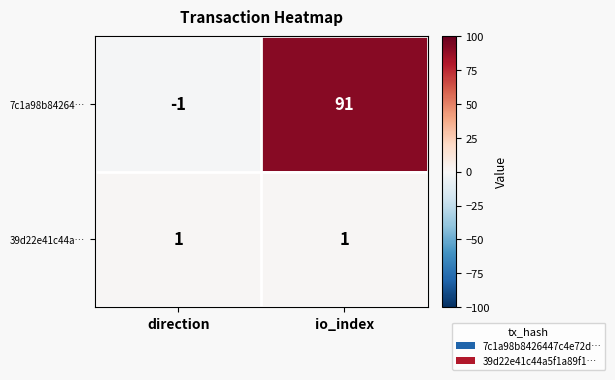

The value of 39d22e41c44a… at direction is 1. True or false?

True